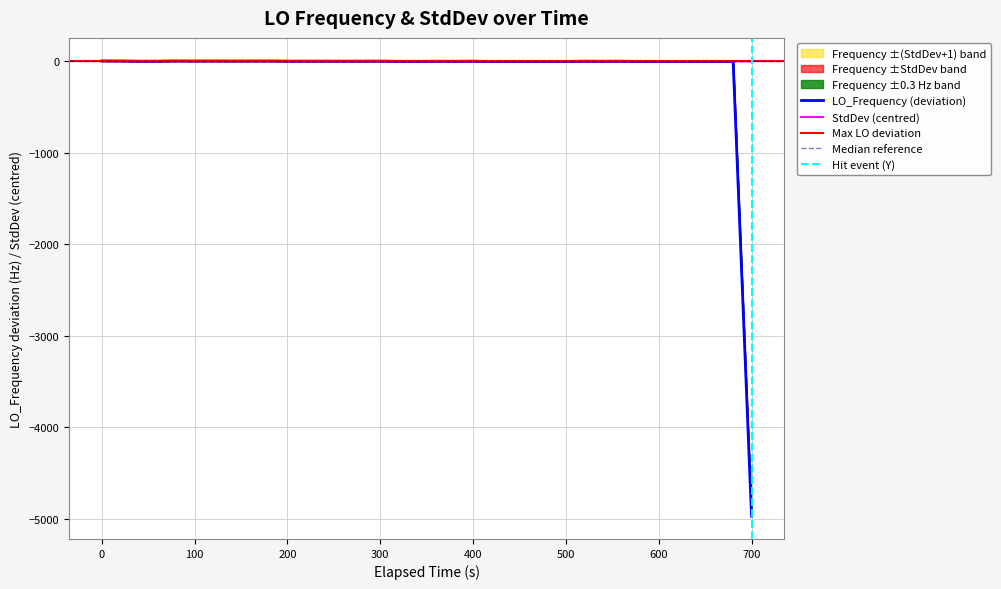

What is the lowest value of the LO_Frequency (deviation) series?

-4968.2